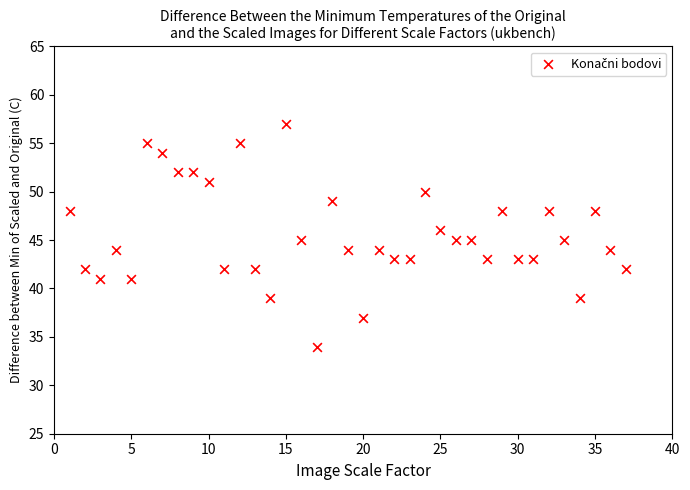

What is the range of X values (max minus min)?

36